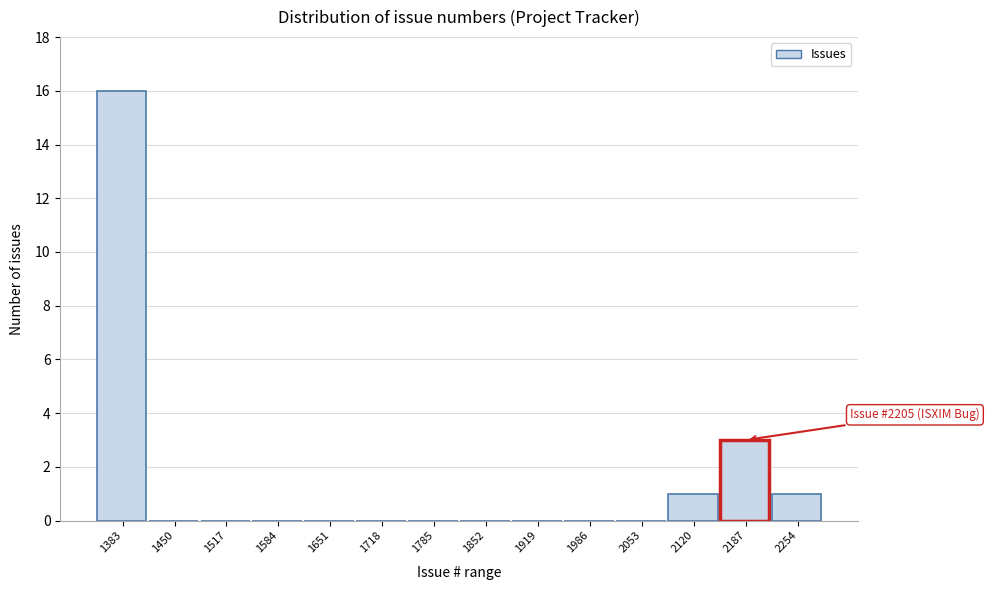

Reading left to right, list all the values displayed in this chart.

1383=16	1450=0	1517=0	1584=0	1651=0	1718=0	1785=0	1852=0	1919=0	1986=0	2053=0	2120=1	2187=3	2254=1